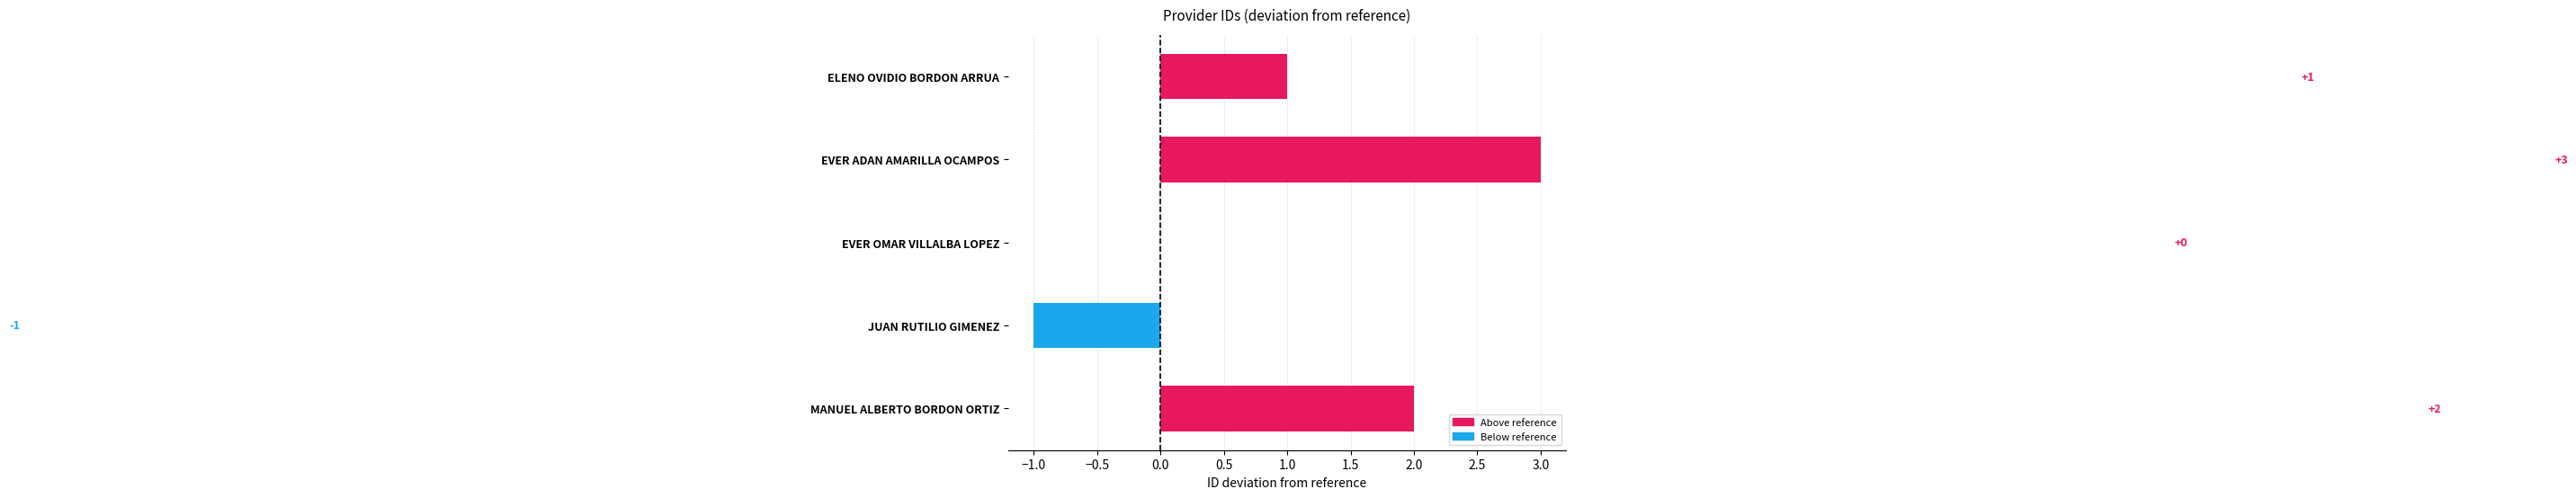

What is the greatest value displayed?

3